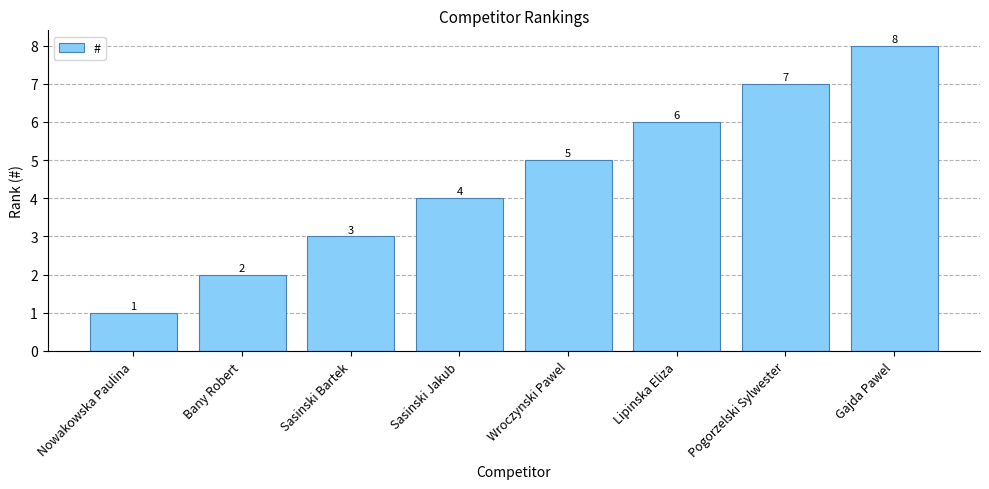

What is the label of the 6th bar from the right?

Sasinski Bartek